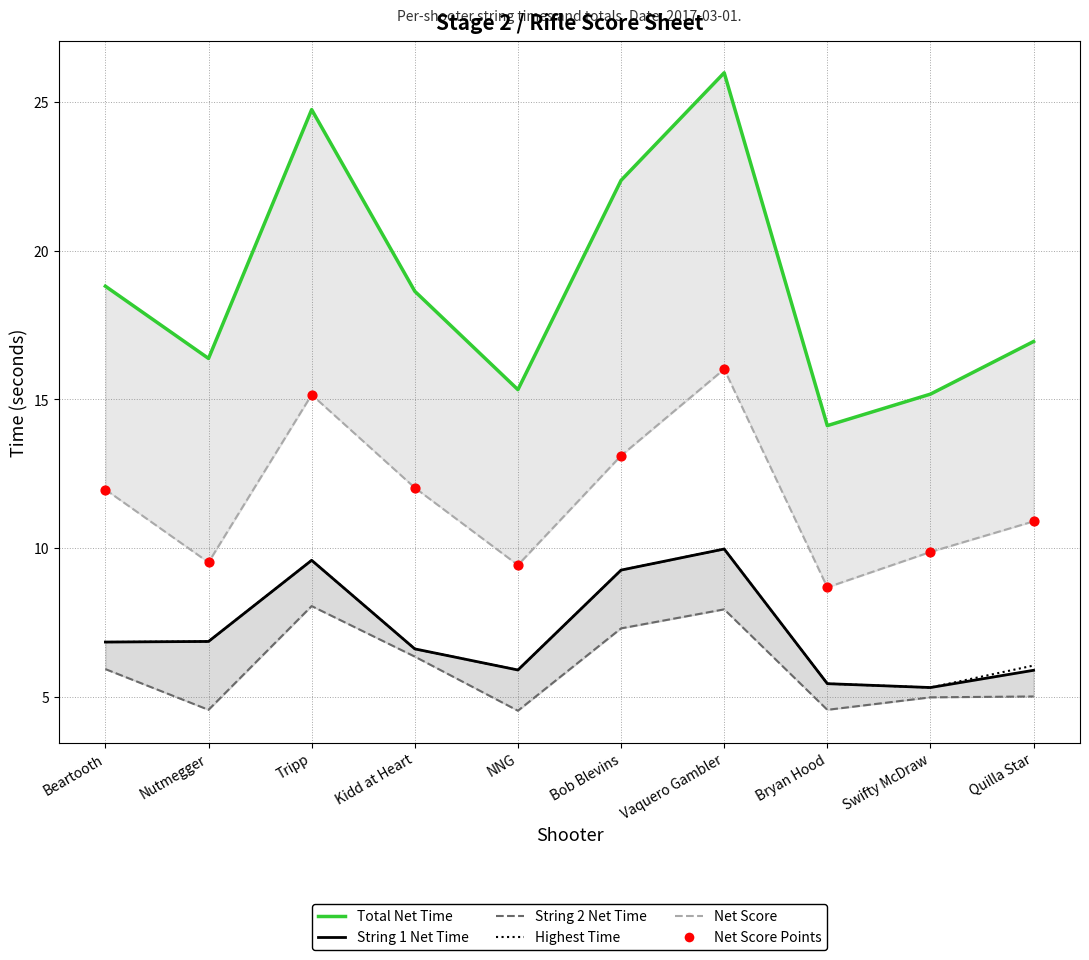

Is the value of Net Score Points at Vaquero Gambler greater than the value of Net Score at Beartooth?

Yes